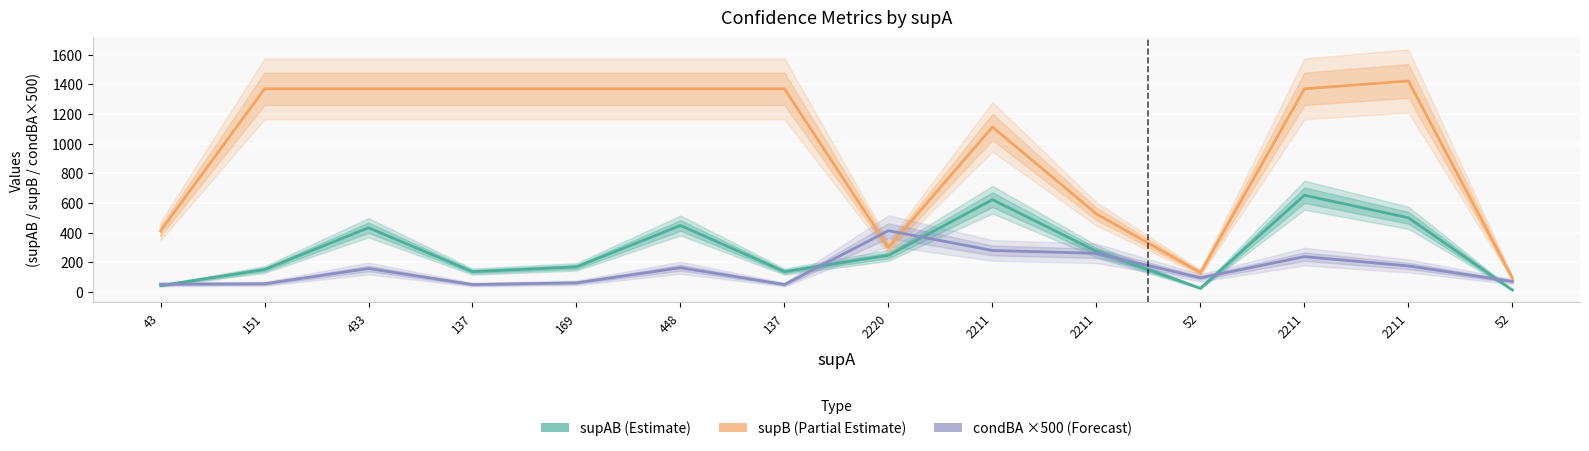

Where is supB (Partial Estimate) nearest to the value 757?

2211